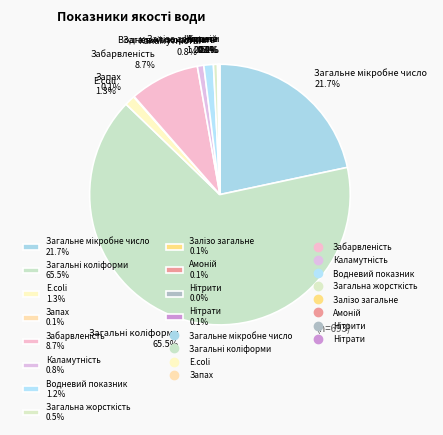

Is there a majority slice in this chart?

Yes